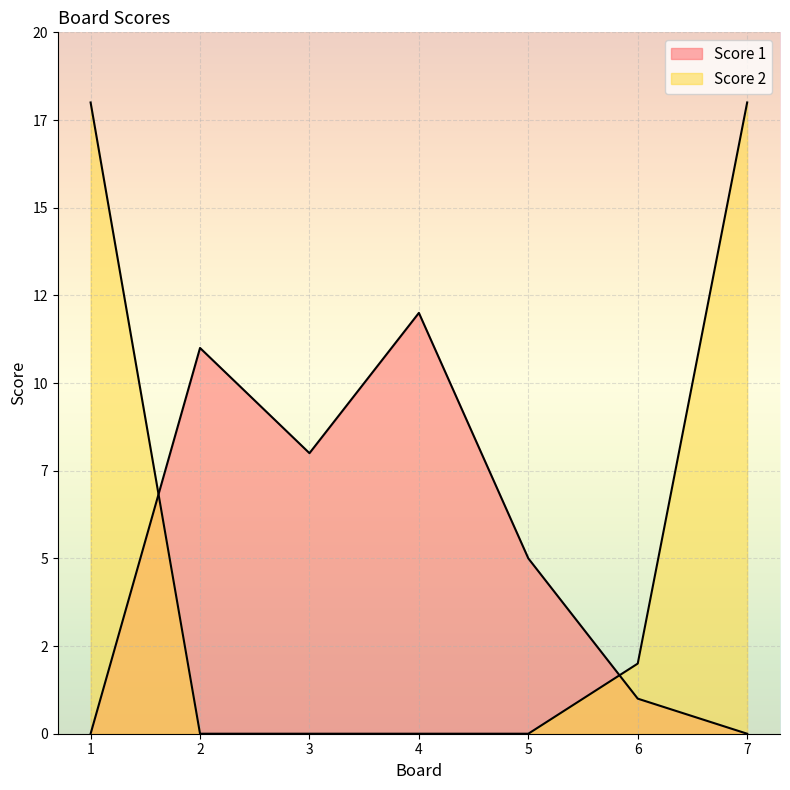

At which label is Score 2 closest to 9?

6